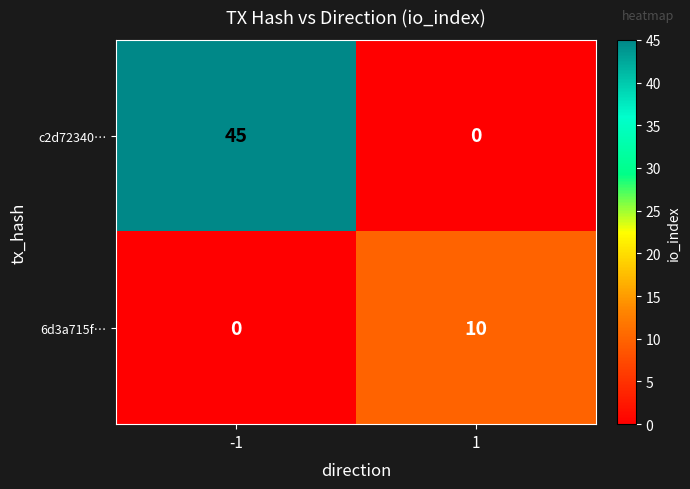

Is the value of 6d3a715f… at 1 greater than the value of c2d72340… at -1?

No